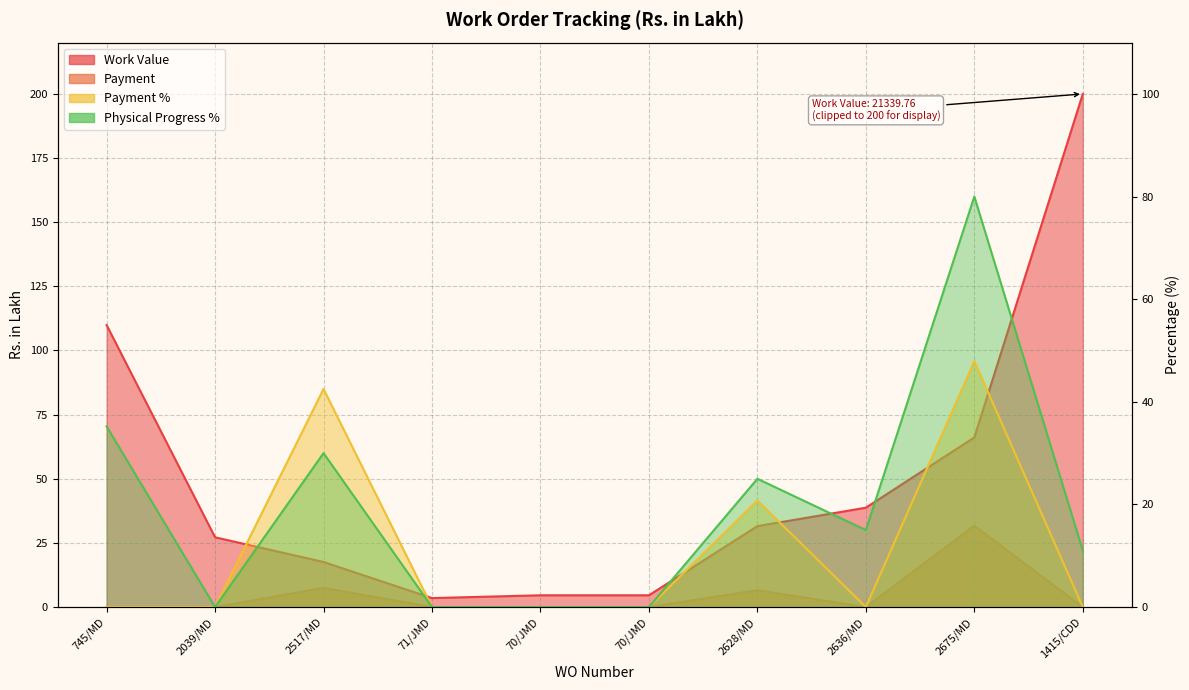

How many data points in Physical Progress % are less than 15?

5